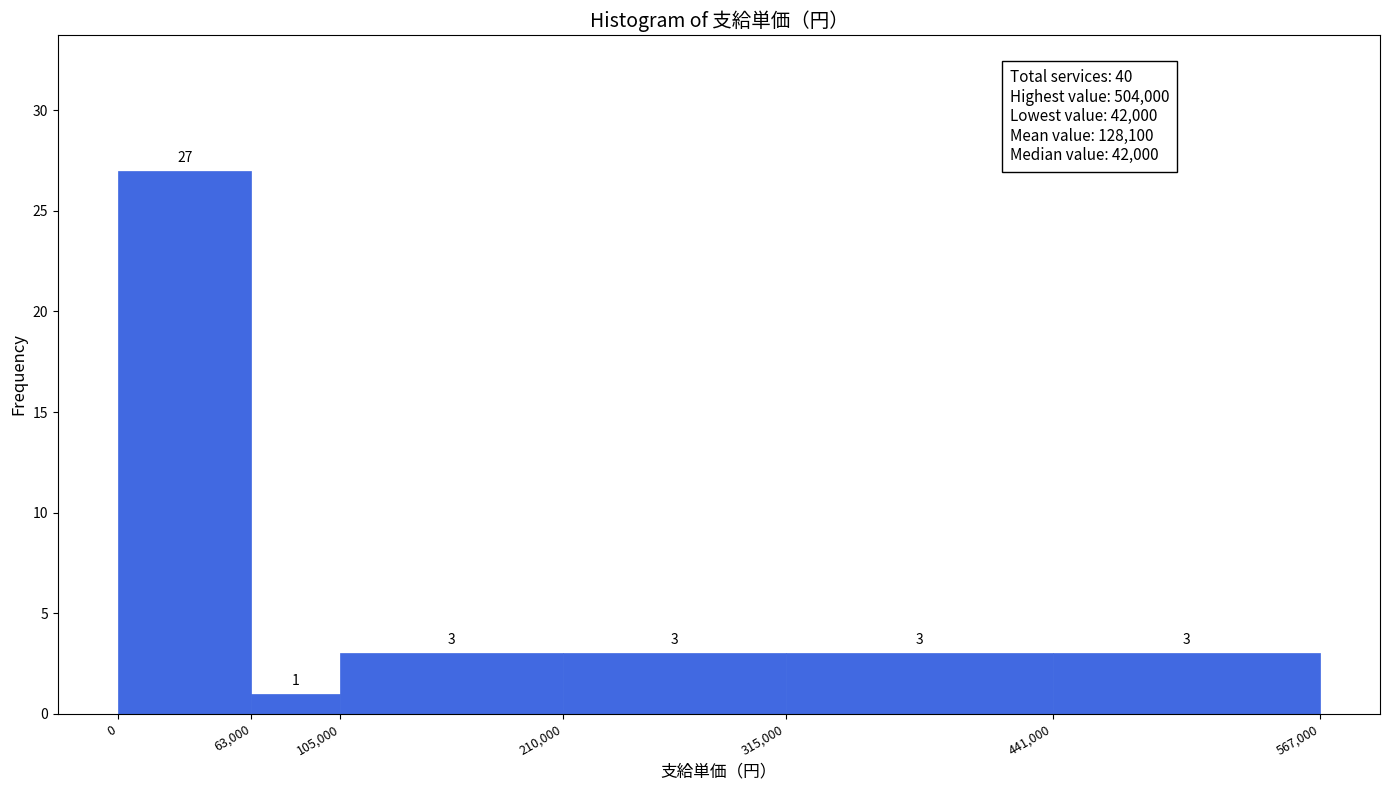

How tall is the bar that spans 63,000 to 105,000 on the x-axis?

1